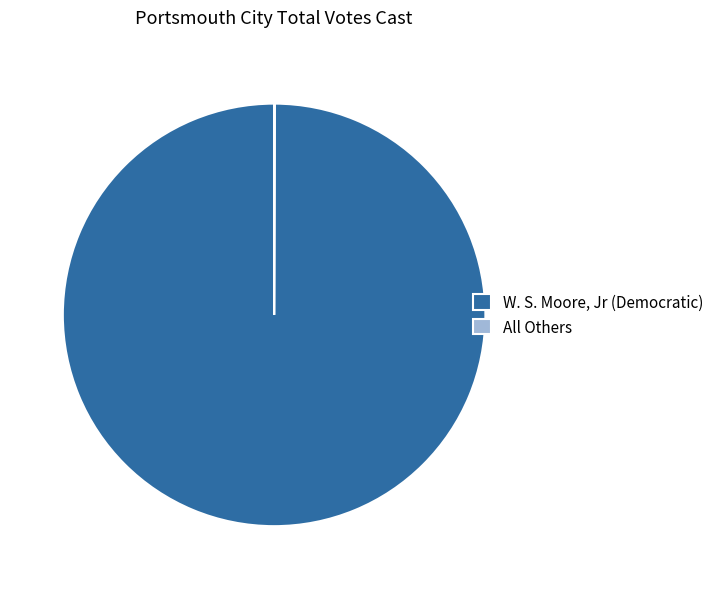

Is W. S. Moore, Jr (Democratic) the majority of the pie?

Yes